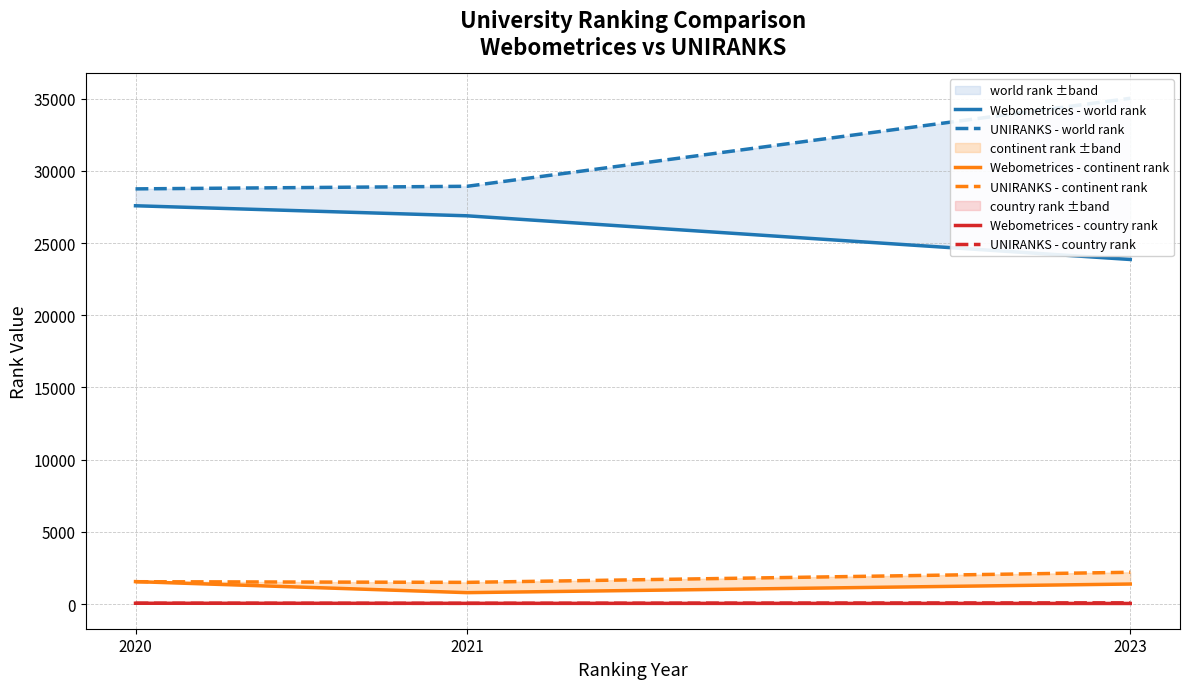

What is the value of the UNIRANKS - continent rank point at the 3rd from the left?

2204